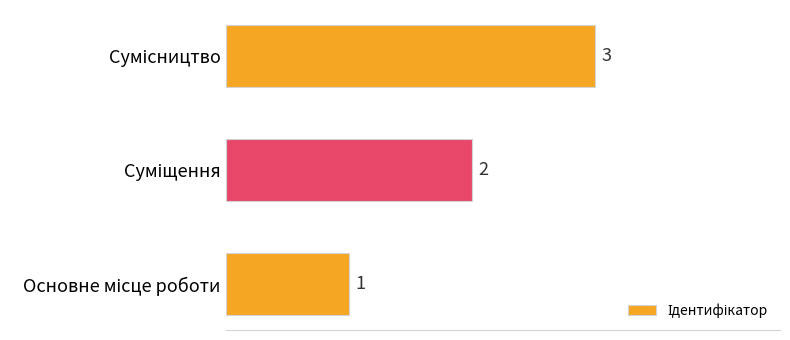

Count the values in the range 1 to 3.

3